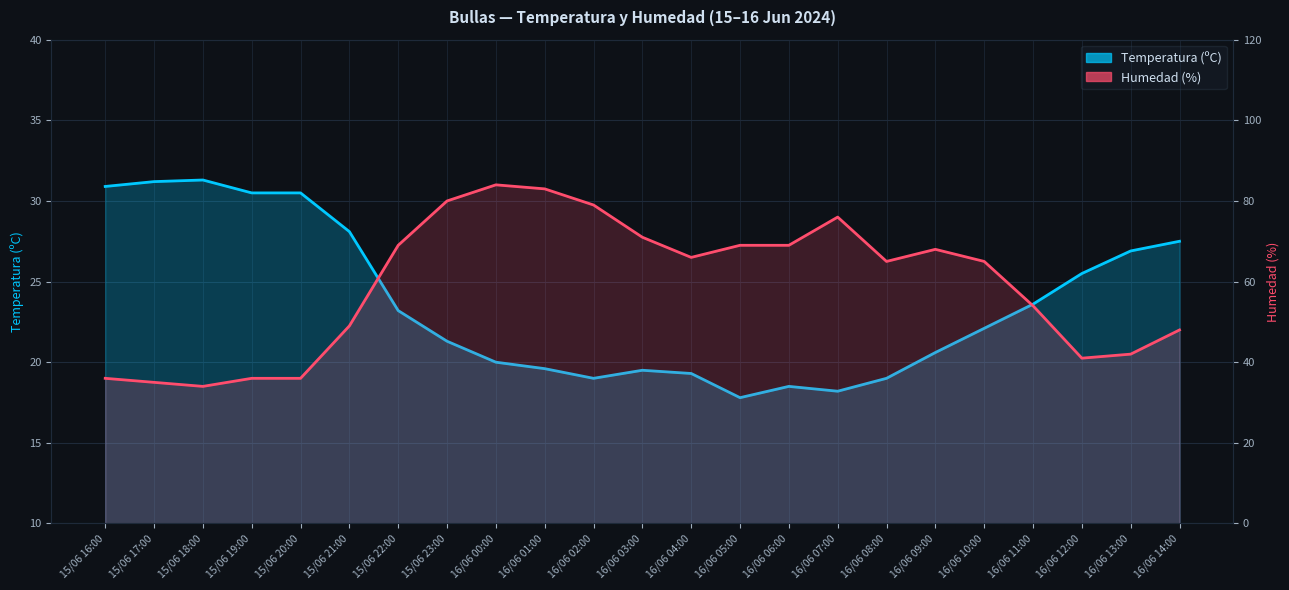

List the series in order of their overall mean, highest first.

Humedad (%), Temperatura (ºC)